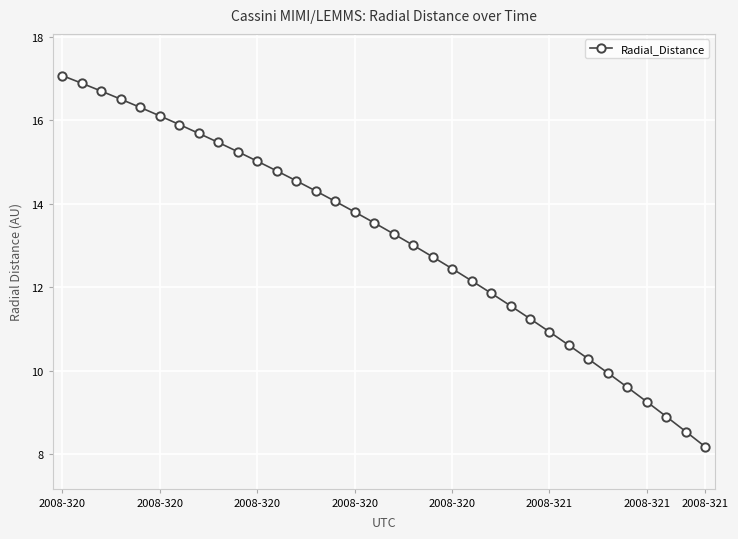

What is the value of the 20th point from the left?

12.7